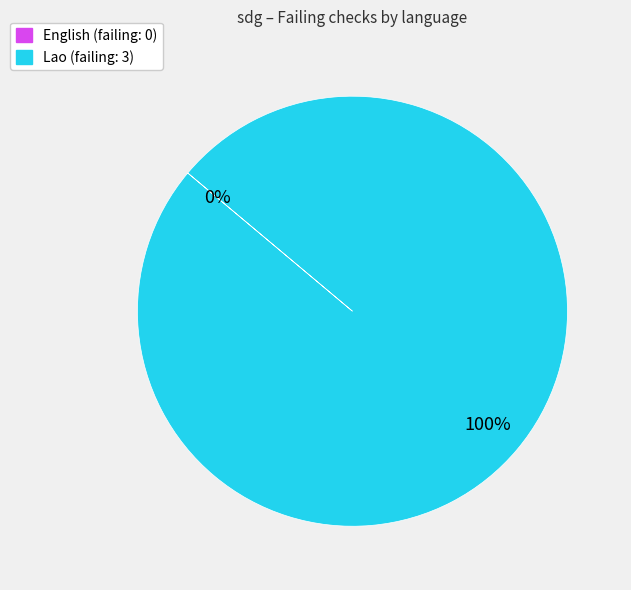

To the nearest percent, what percentage of the pie is Lao?

100%